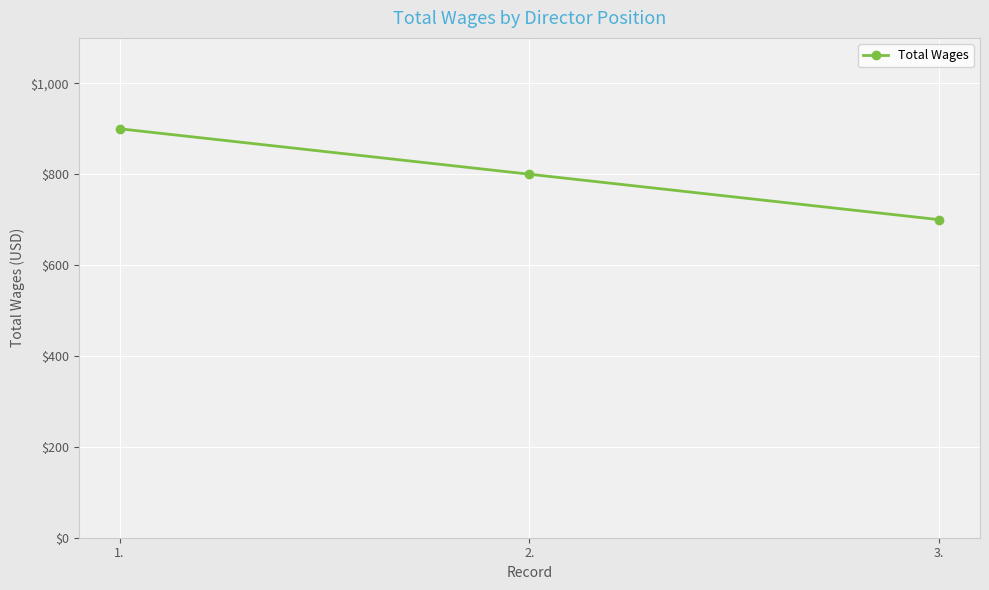

Where is the data nearest to the value 800?

2.